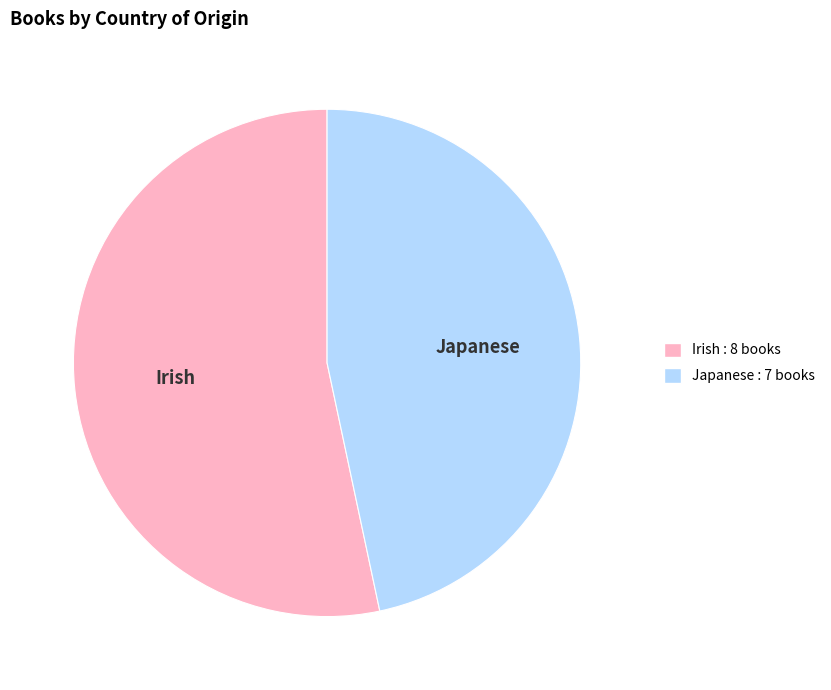

What is the smallest slice in the pie chart?

Japanese